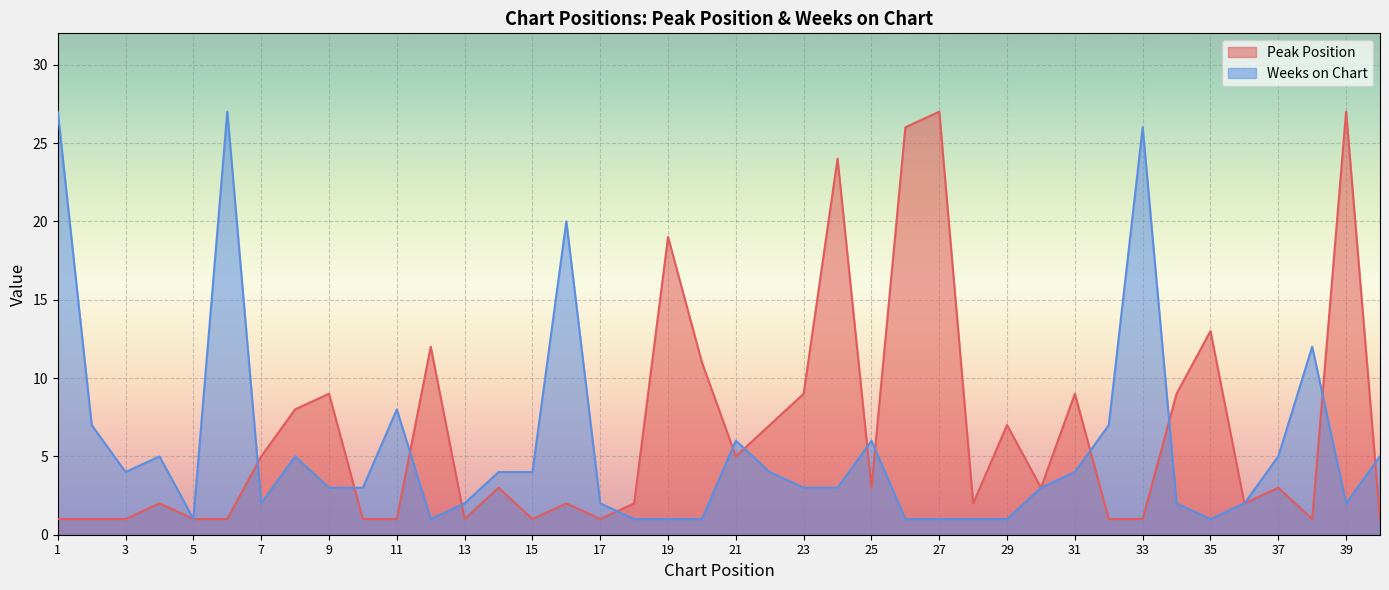

Where is the first local minimum for Peak Position?

13